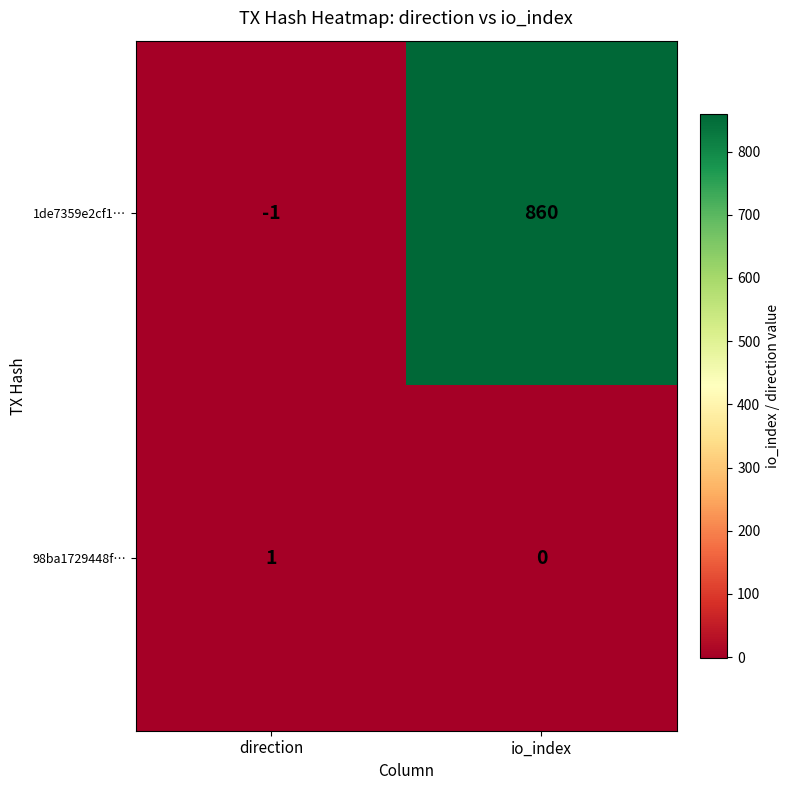

What is the sum of all 1de7359e2cf1… values?

859